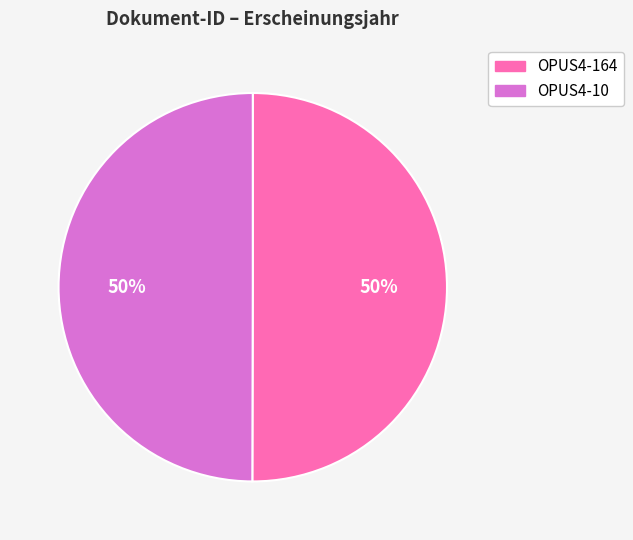

What is the ratio of the value at OPUS4-164 to the value at OPUS4-10?

1.0